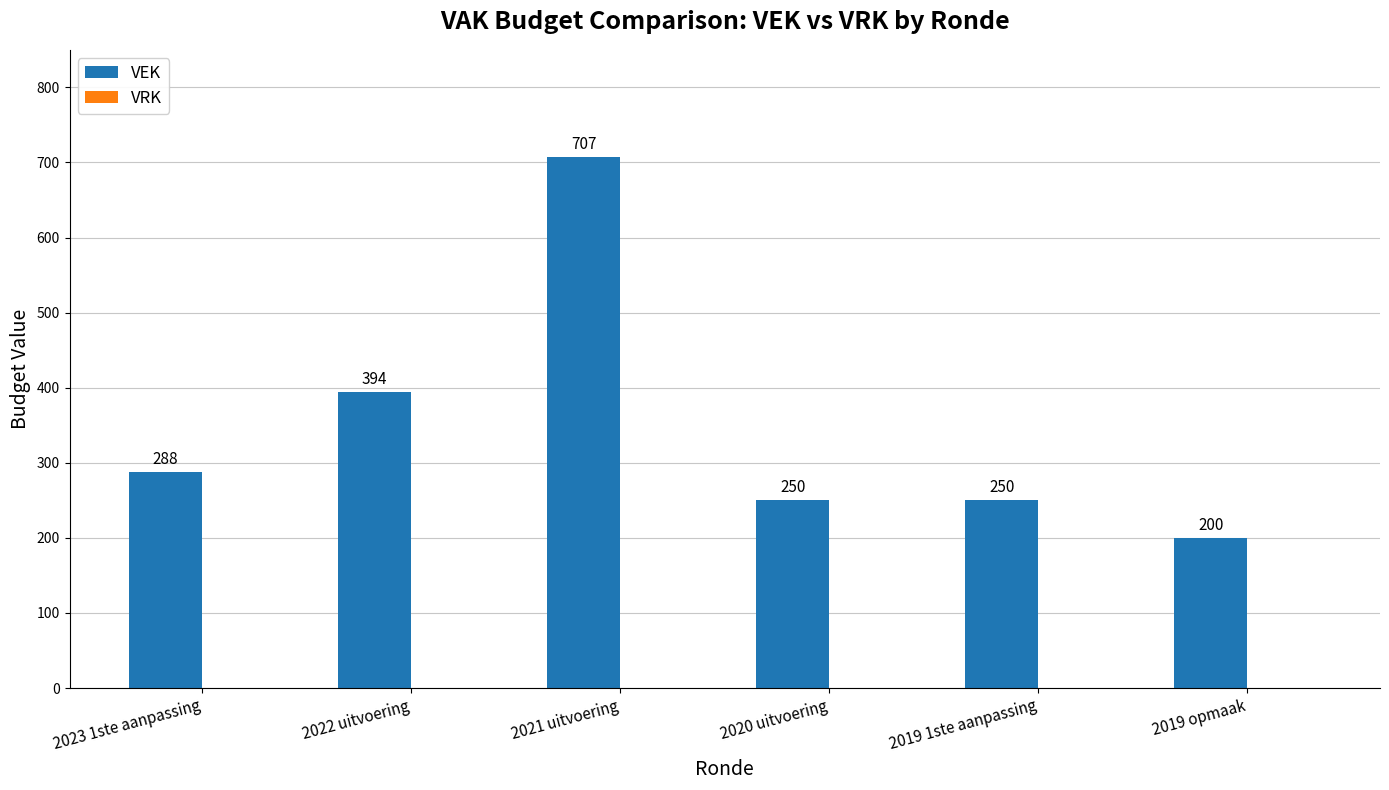

What is the ratio of the value at 2019 opmaak to the value at 2023 1ste aanpassing?

0.7